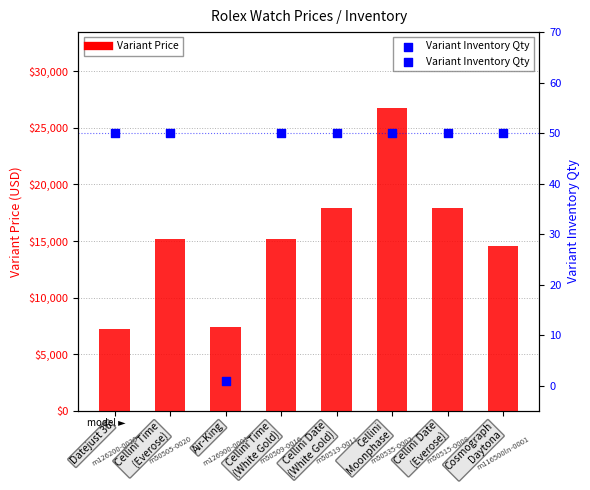

Which series has the largest total across all categories?

Variant Price